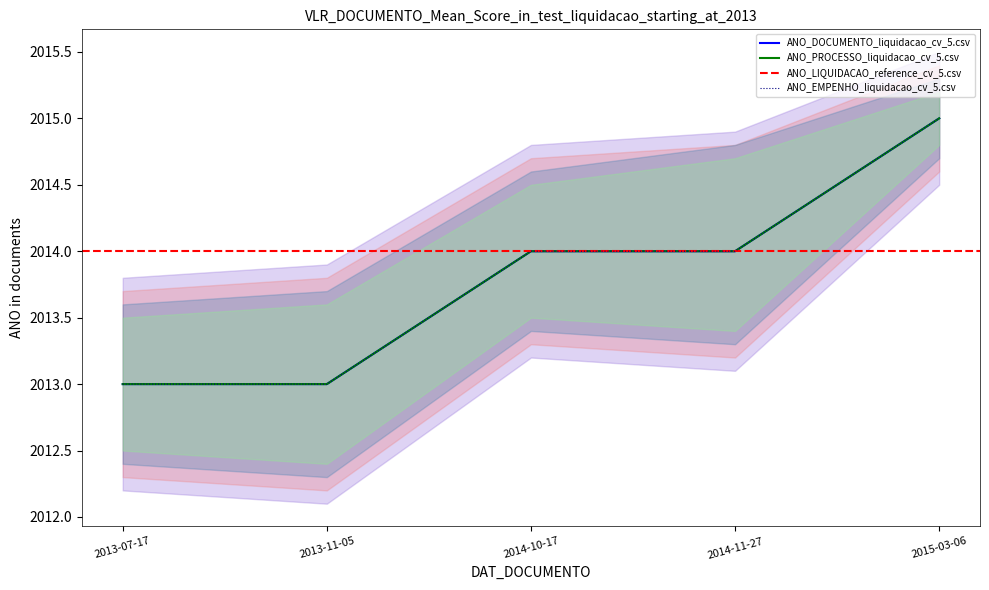

What is the sum of the ANO_DOCUMENTO values at 2014-10-17 and 2014-11-27?

4028